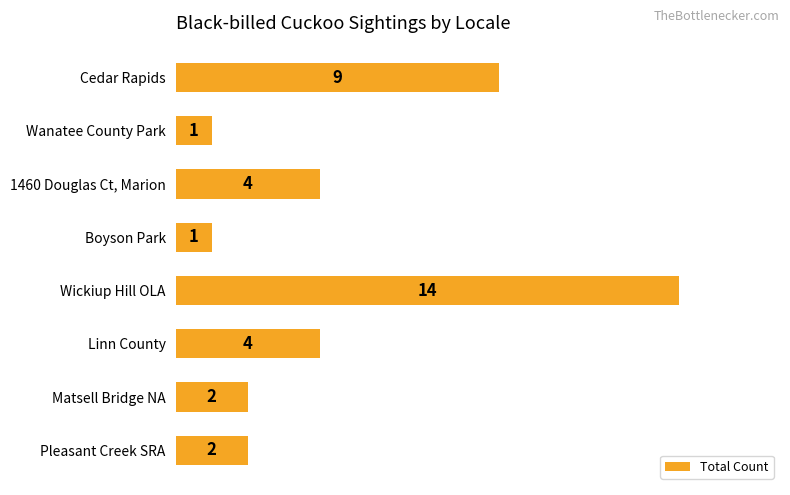

True or false: the data shows 2 at Linn County.

False